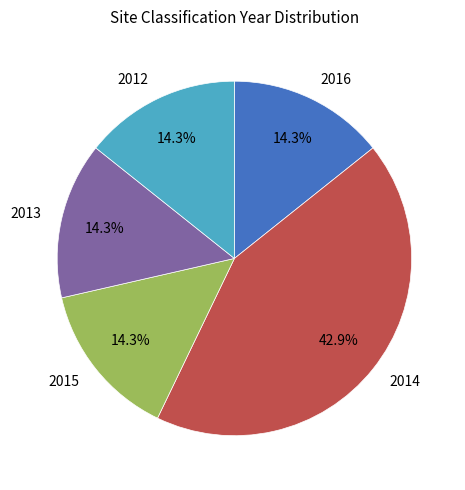

The 2013 slice represents 2% of the pie. True or false?

False